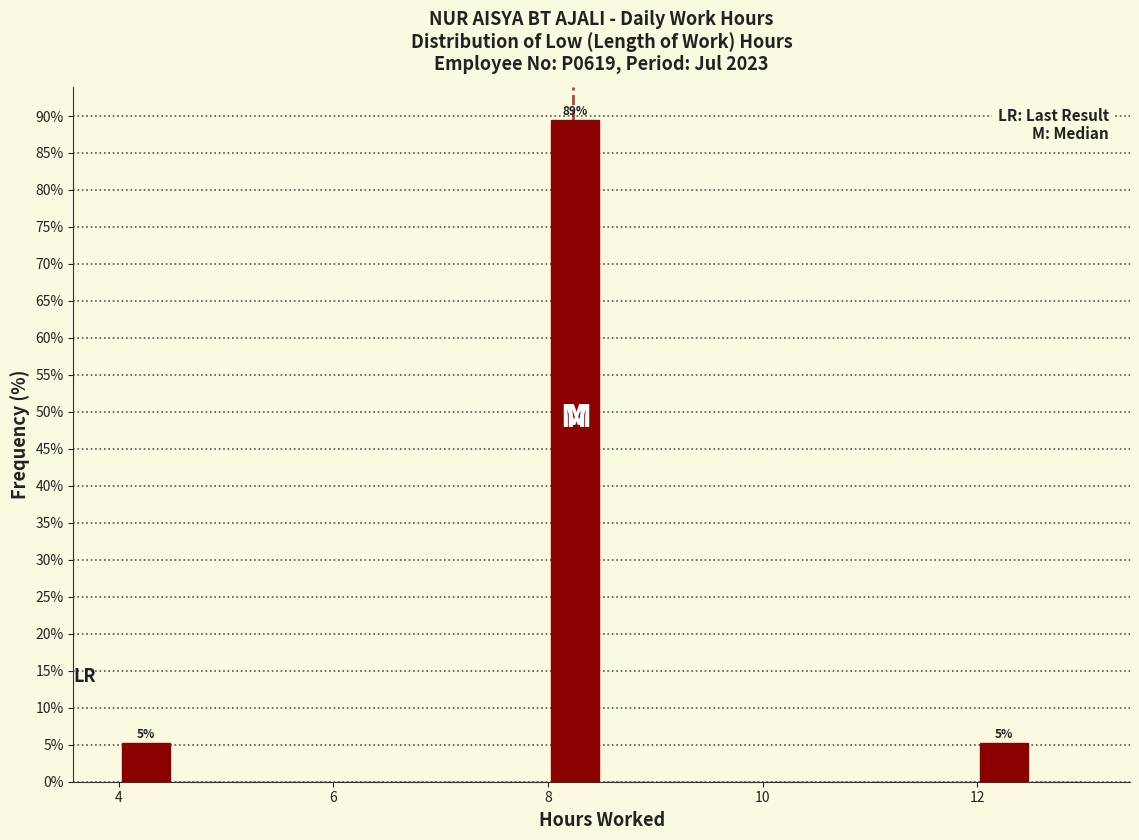

Read against the x-axis, roughly where is the centre of the tallest bar?

8.2